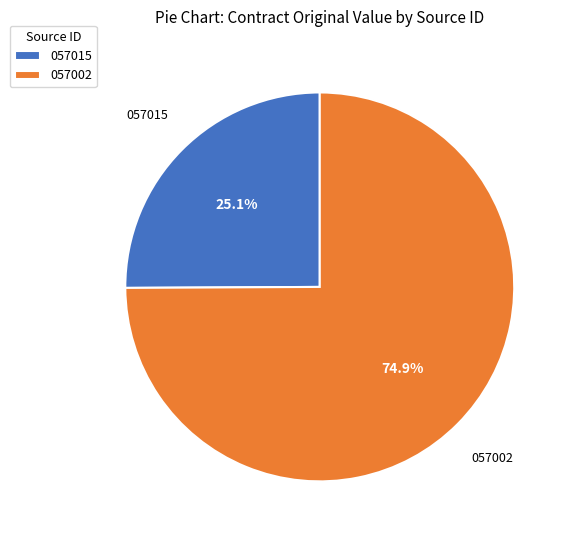

To the nearest percent, what portion does 057002 represent?

75%